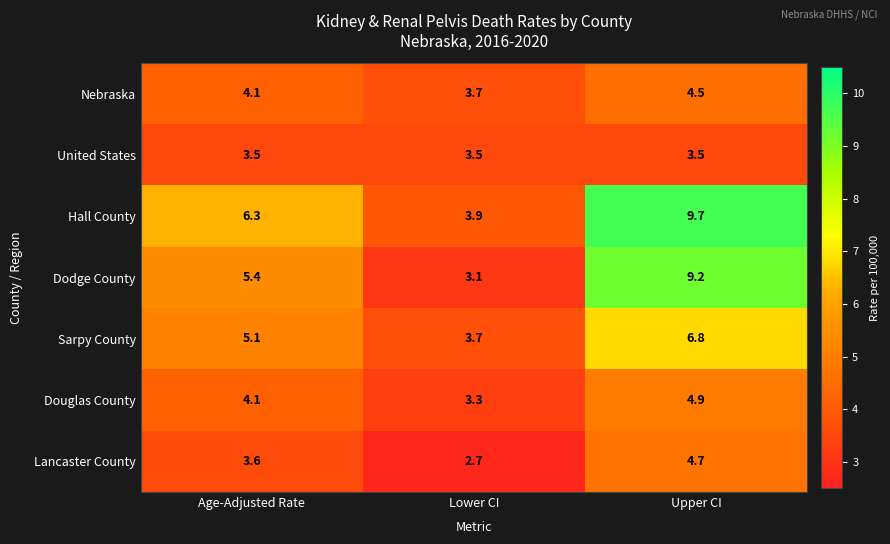

Reading right to left, what are all the values shown in this chart?

Nebraska: 4.5	3.7	4.1
United States: 3.5	3.5	3.5
Hall County: 9.7	3.9	6.3
Dodge County: 9.2	3.1	5.4
Sarpy County: 6.8	3.7	5.1
Douglas County: 4.9	3.3	4.1
Lancaster County: 4.7	2.7	3.6